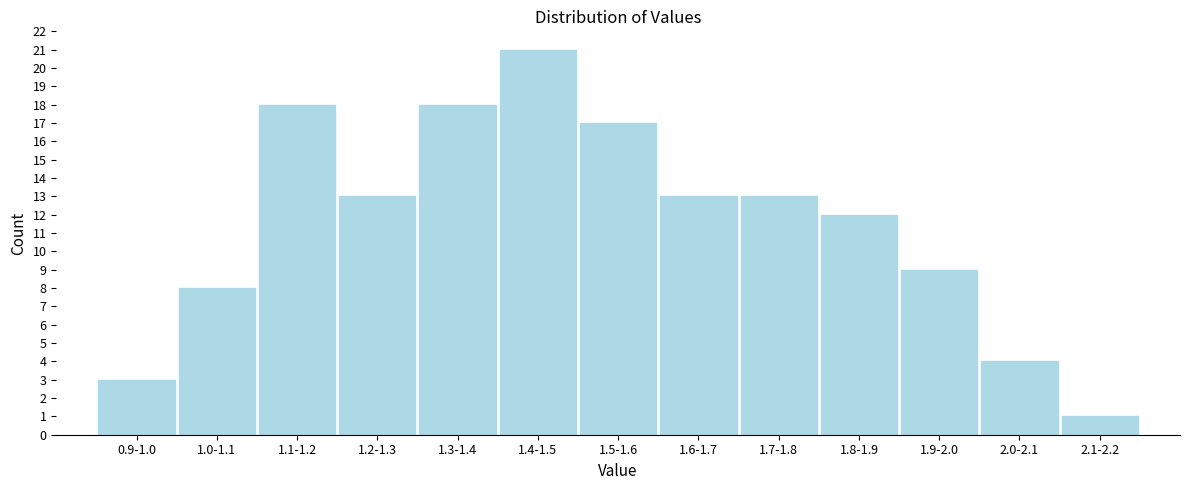

Reading left to right, extract all data points from this chart.

0.9-1.0=3	1.0-1.1=8	1.1-1.2=18	1.2-1.3=13	1.3-1.4=18	1.4-1.5=21	1.5-1.6=17	1.6-1.7=13	1.7-1.8=13	1.8-1.9=12	1.9-2.0=9	2.0-2.1=4	2.1-2.2=1